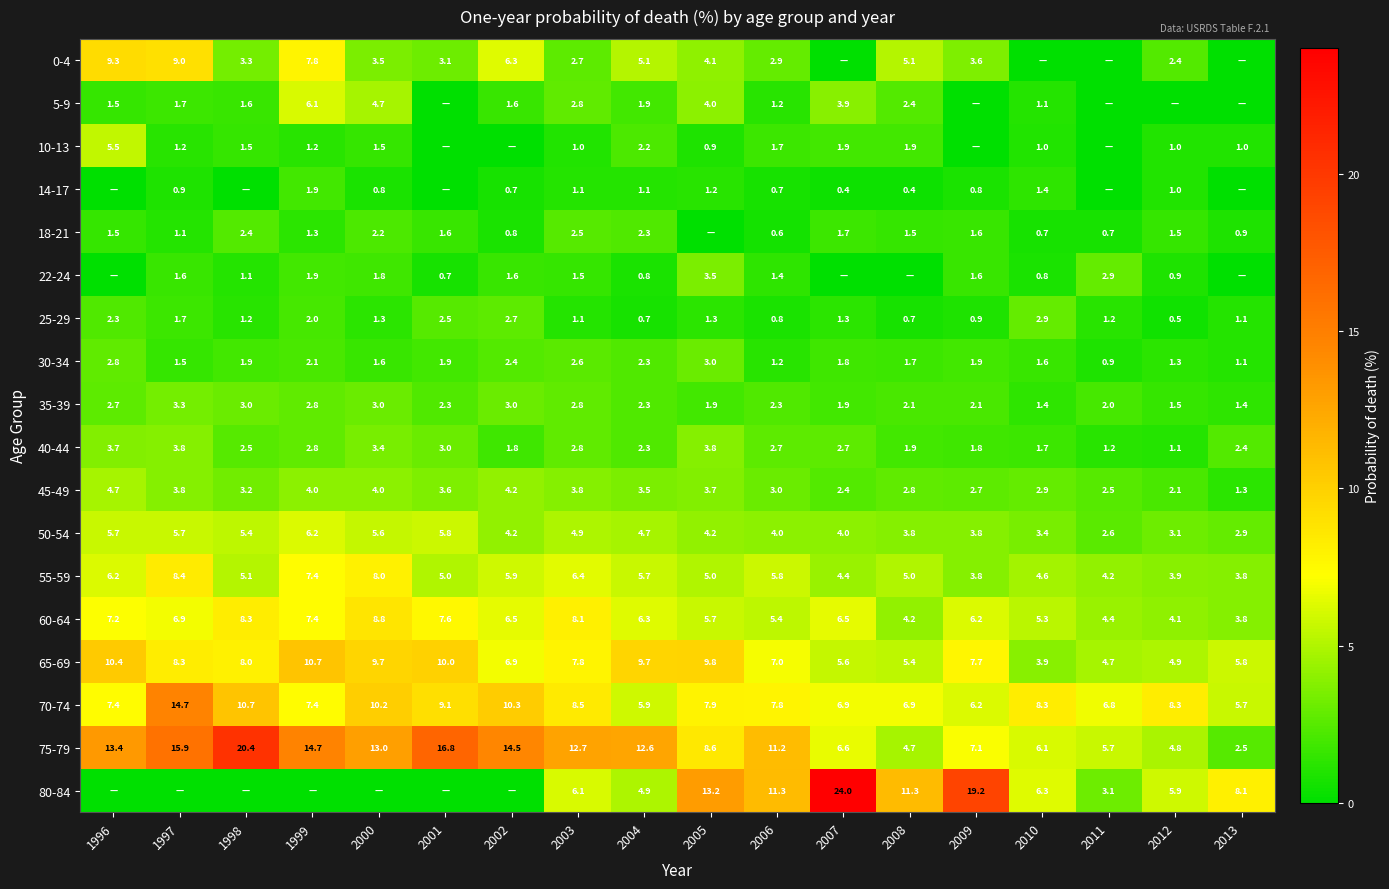

At which category is the sum across all series the highest?

1997